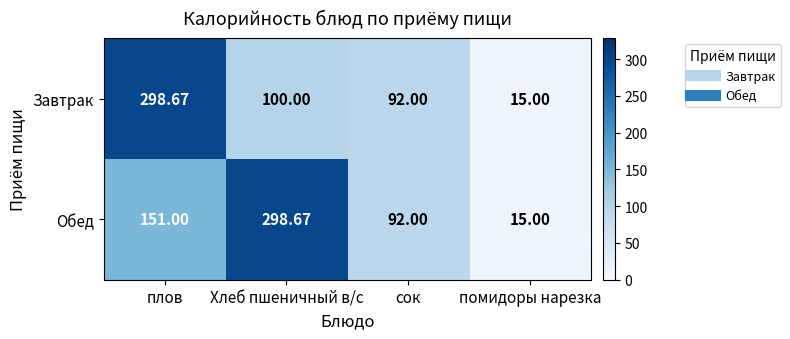

At which label is Обед closest to 156?

плов